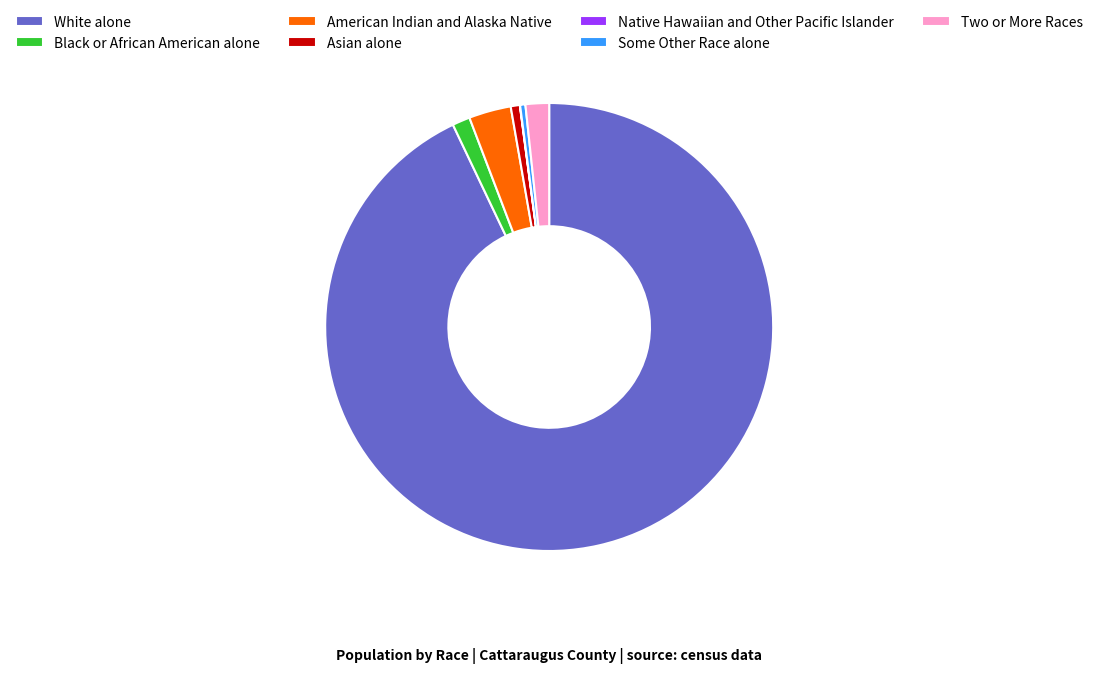

Do Asian alone and Some Other Race alone together represent more than half of the pie?

No